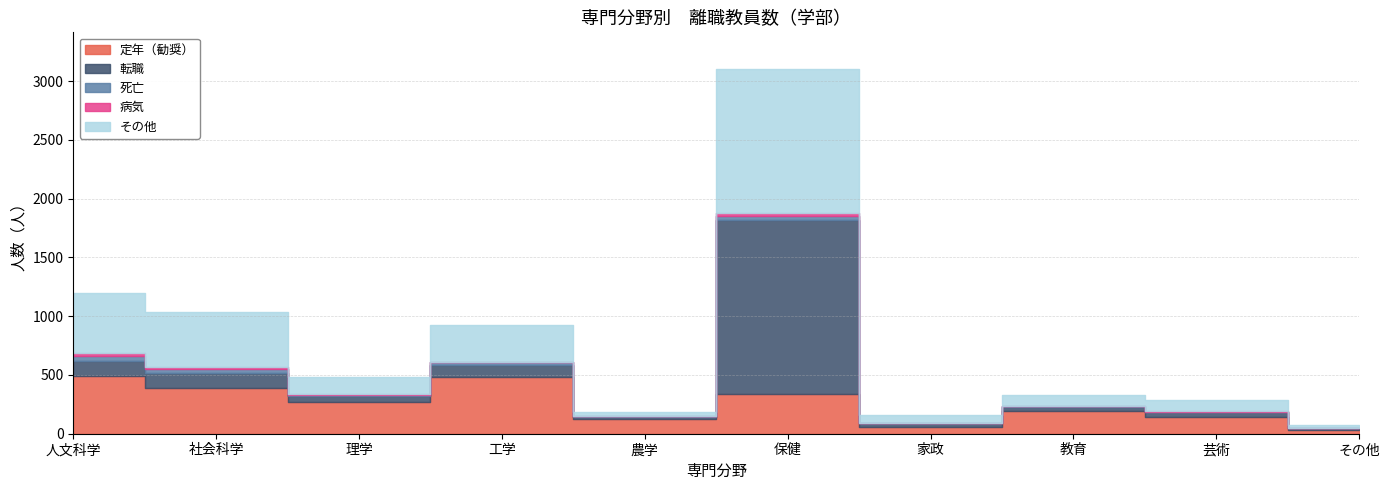

How many interior local valleys does the 死亡 series have?

3